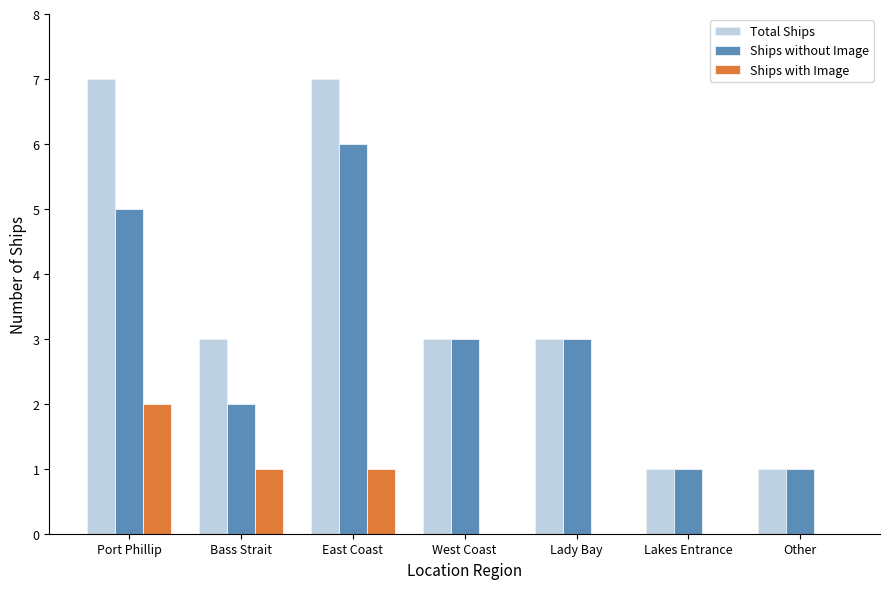

The value of Total Ships at West Coast is 3. True or false?

True